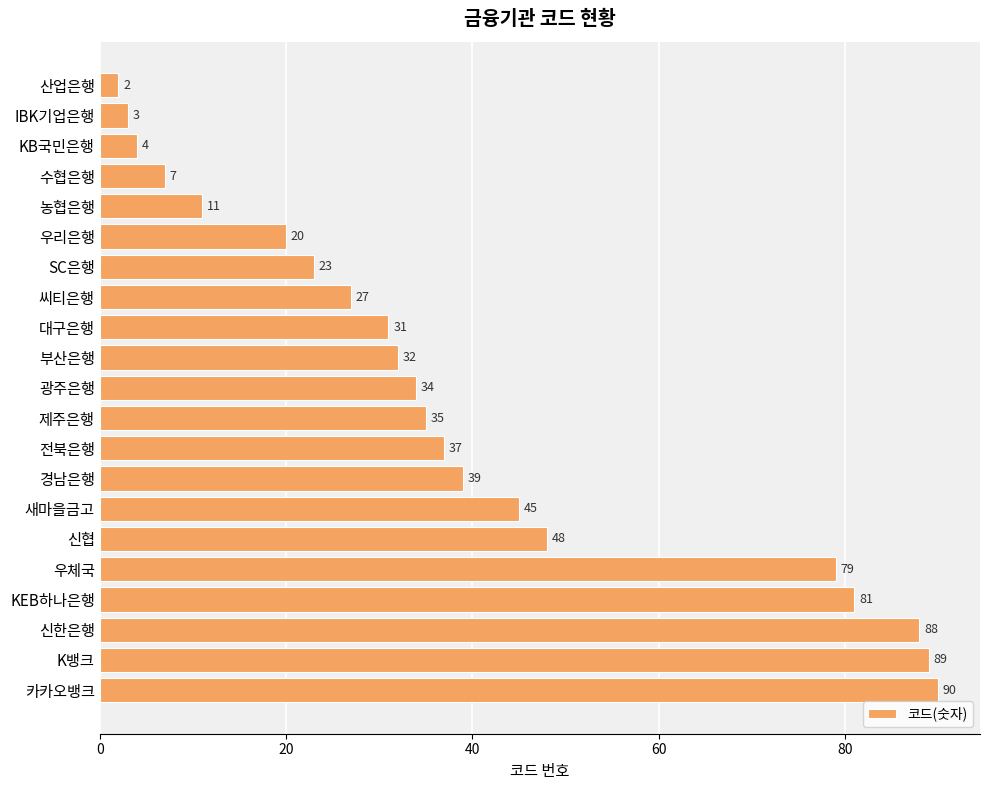

Reading top to bottom, list all the values displayed in this chart.

산업은행=2	IBK기업은행=3	KB국민은행=4	수협은행=7	농협은행=11	우리은행=20	SC은행=23	씨티은행=27	대구은행=31	부산은행=32	광주은행=34	제주은행=35	전북은행=37	경남은행=39	새마을금고=45	신협=48	우체국=79	KEB하나은행=81	신한은행=88	K뱅크=89	카카오뱅크=90